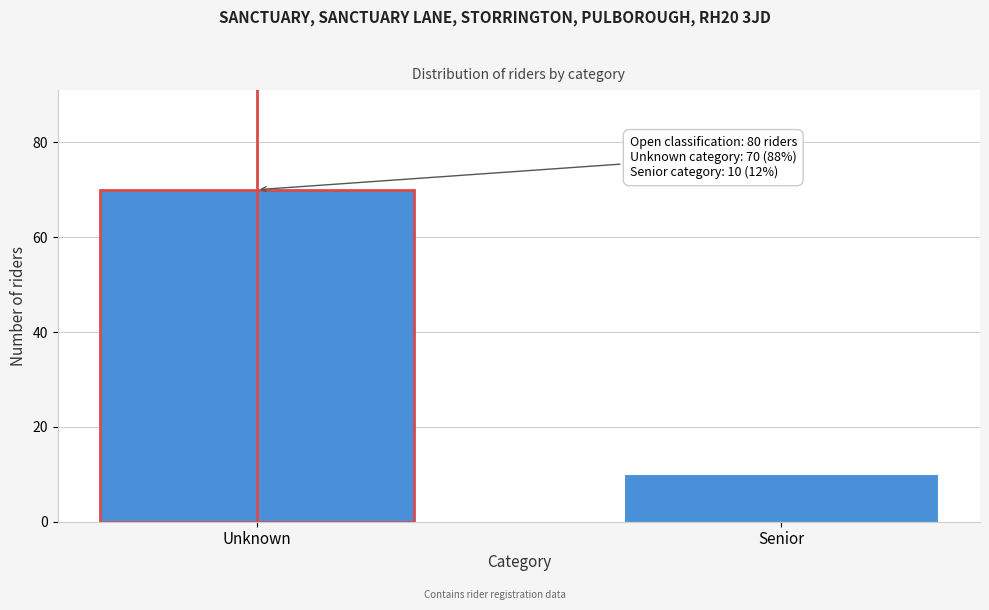

Reading left to right, list all the values displayed in this chart.

Unknown=70	Senior=10